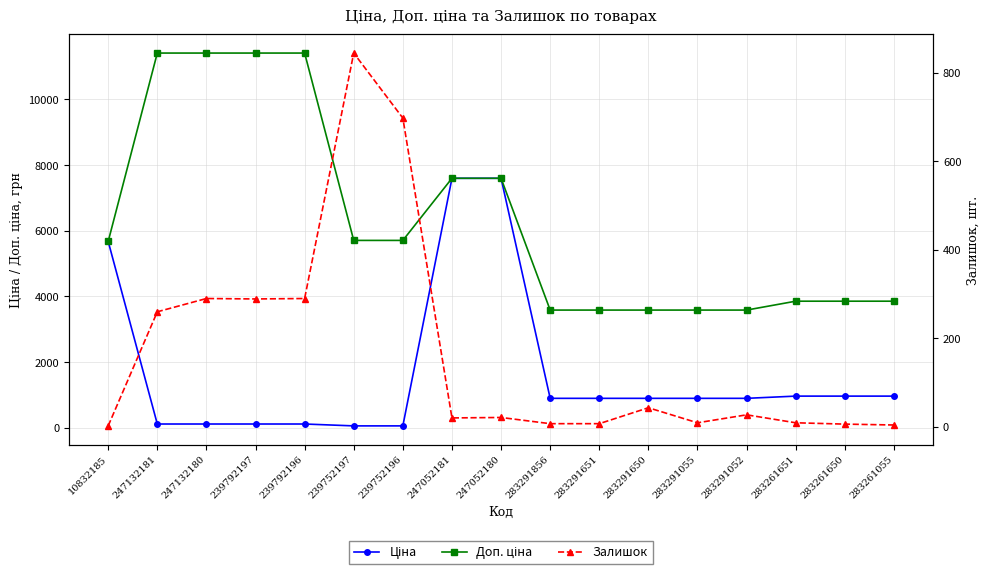

Between 239792196 and 283291055, which is larger?

283291055